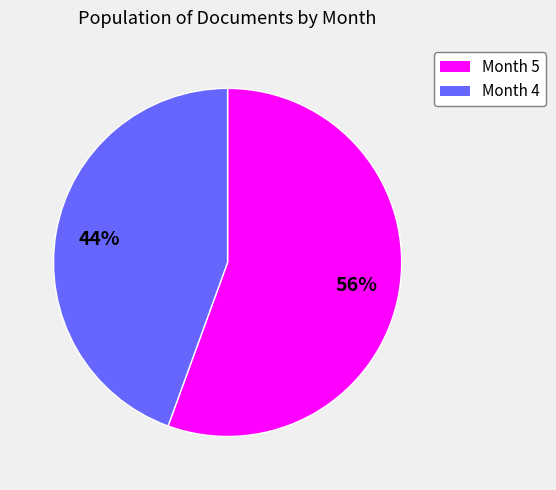

Is there a majority slice in this chart?

Yes